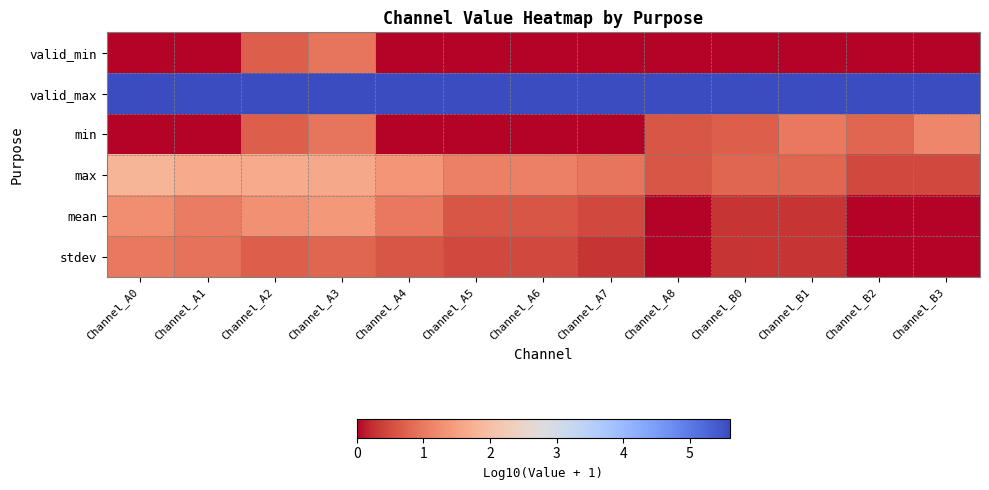

Which series has the largest total across all categories?

valid_max